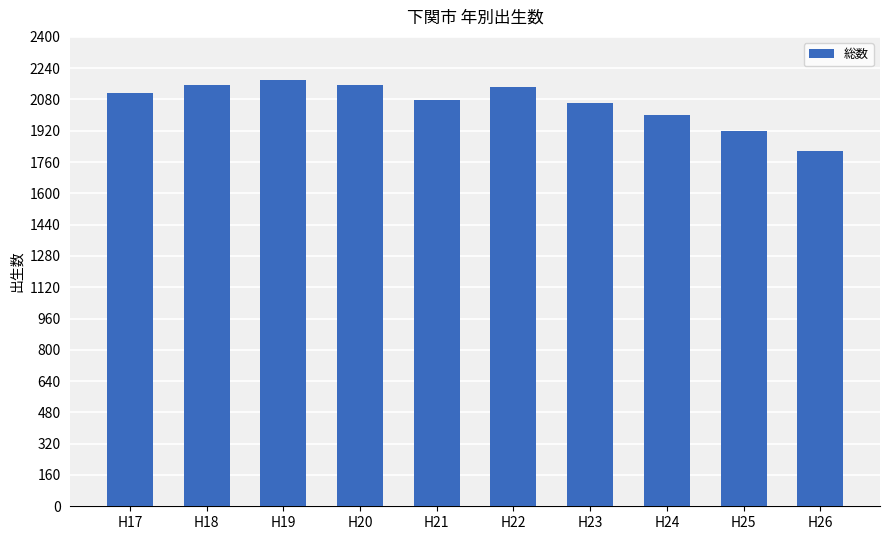

What is the difference between the values at H17 and H26?

293